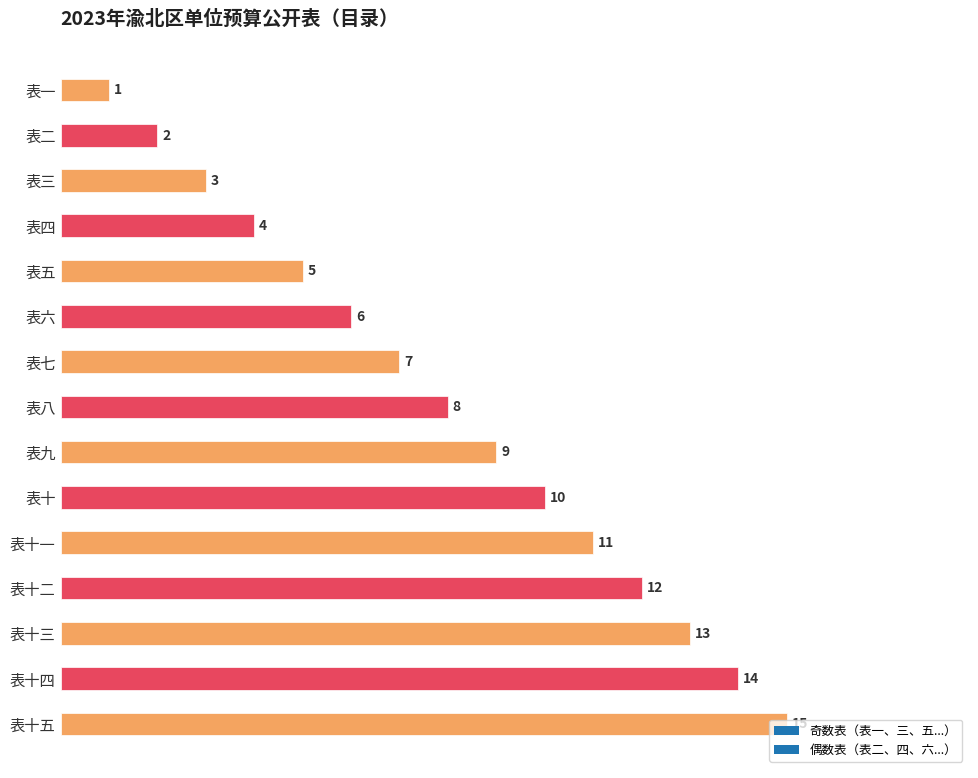

Read the value at 表十四.

14